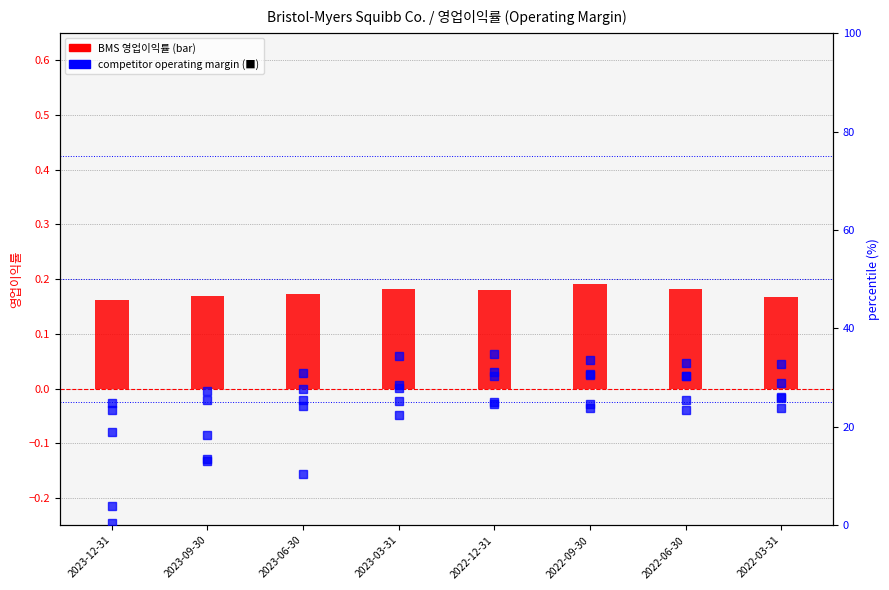

True or false: Eli Lilly & Co. has a value of 18.4 at 2023-09-30.

True